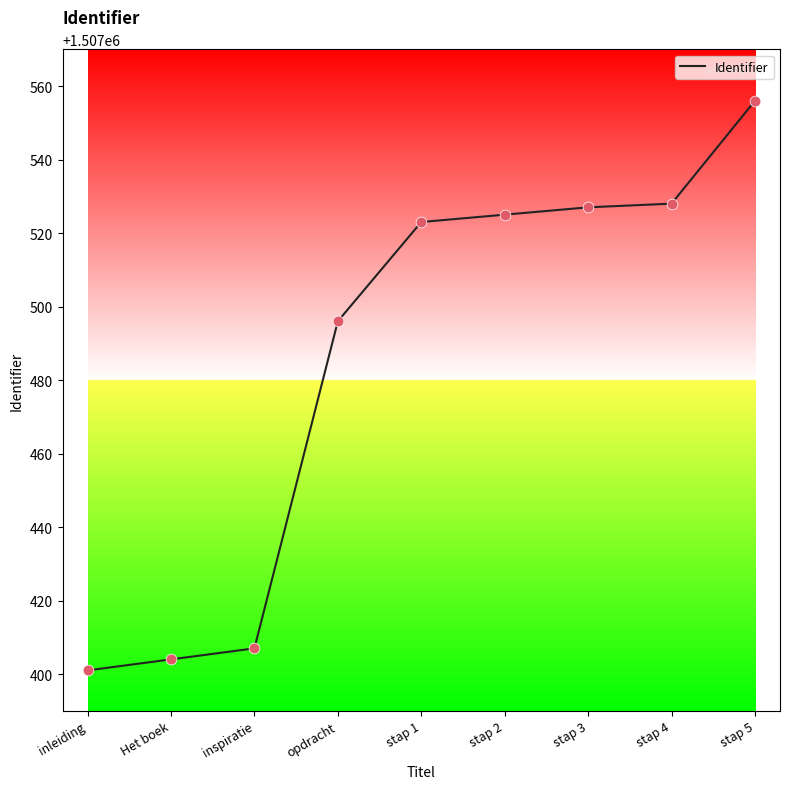

Approximately how many times larger is the value at inleiding compared to opdracht?

1.0